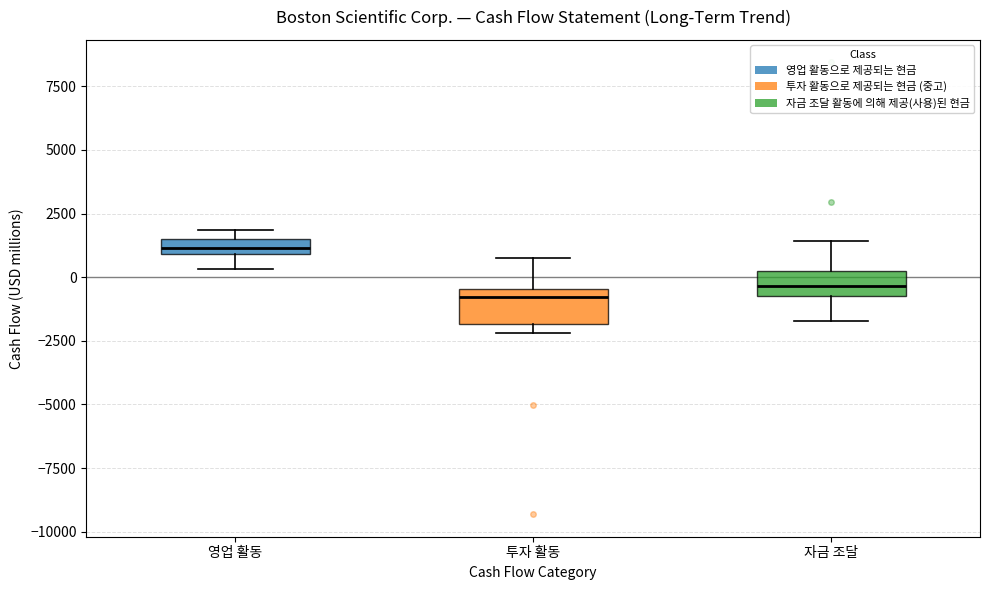

Where is the lower edge of the box for 영업 활동 on the y-axis? The values are not printed on the chart, so give them approximately, as read against the axis.

1000